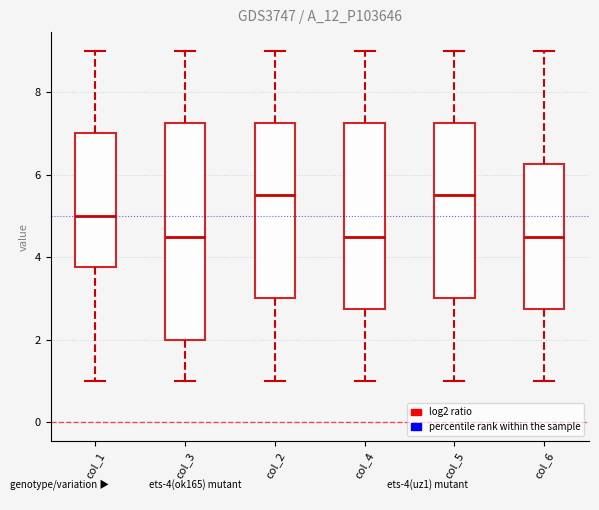

Reading left to right, transcribe this box plot: for each box, give where its median line is, the range the box spans, and where its two whiskers end, as read against the y-axis. The values are not printed on the chart, so give them approximately, as read against the axis.

col_1: median 5.0, box 3.8 to 7.0, whiskers 1.0 to 9.0
col_3: median 4.6, box 2.0 to 7.2, whiskers 1.0 to 9.0
col_2: median 5.6, box 3.0 to 7.2, whiskers 1.0 to 9.0
col_4: median 4.6, box 2.8 to 7.2, whiskers 1.0 to 9.0
col_5: median 5.6, box 3.0 to 7.2, whiskers 1.0 to 9.0
col_6: median 4.6, box 2.8 to 6.2, whiskers 1.0 to 9.0